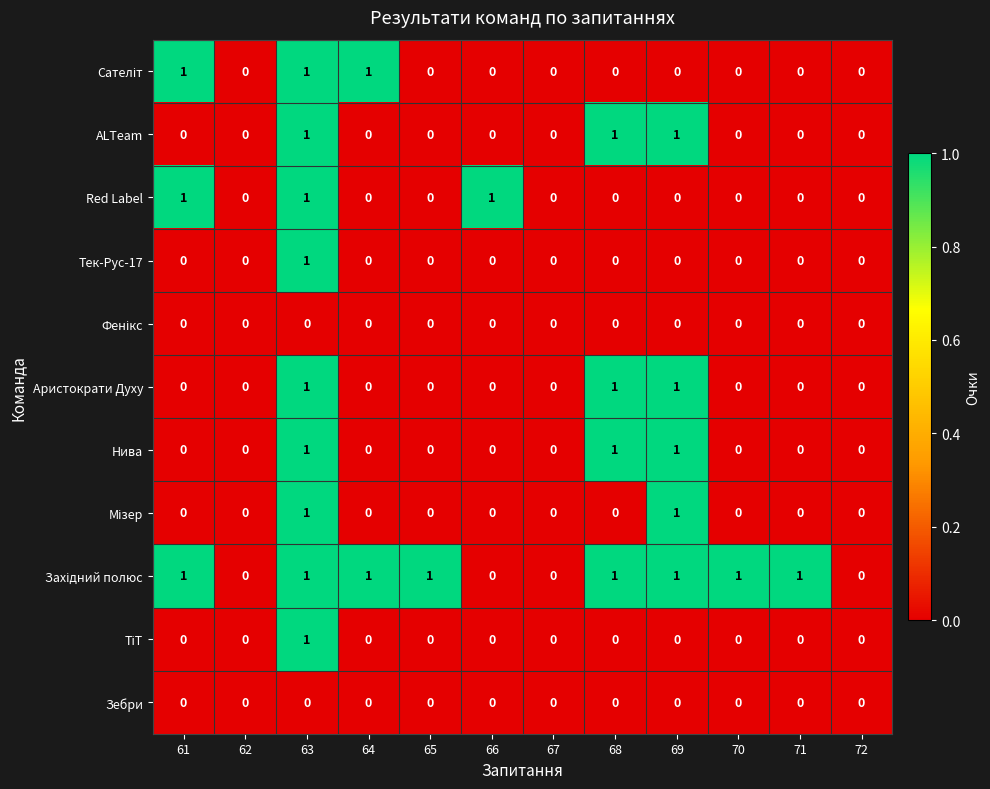

What is the maximum value shown in the chart?

1